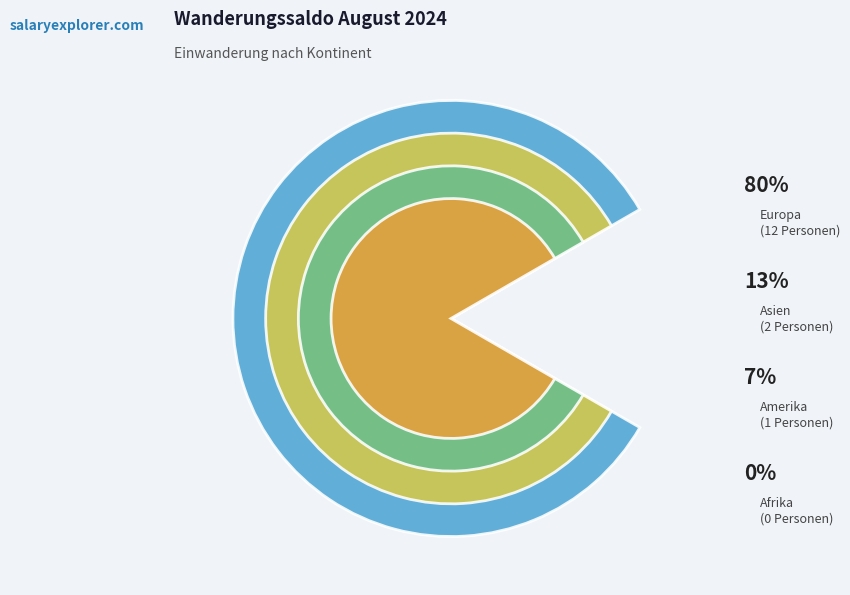

True or false: Europa accounts for 90% of the total.

False